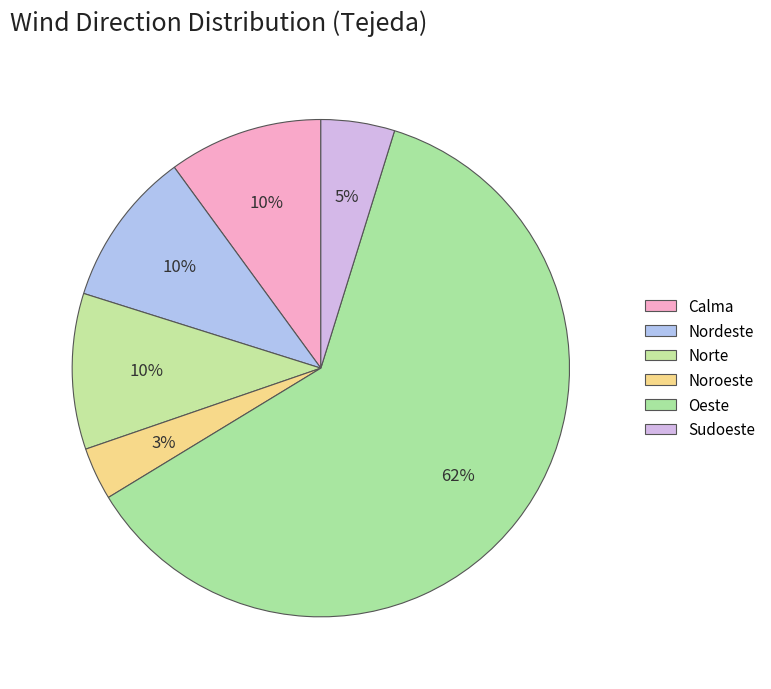

How many segments does this pie chart have?

6